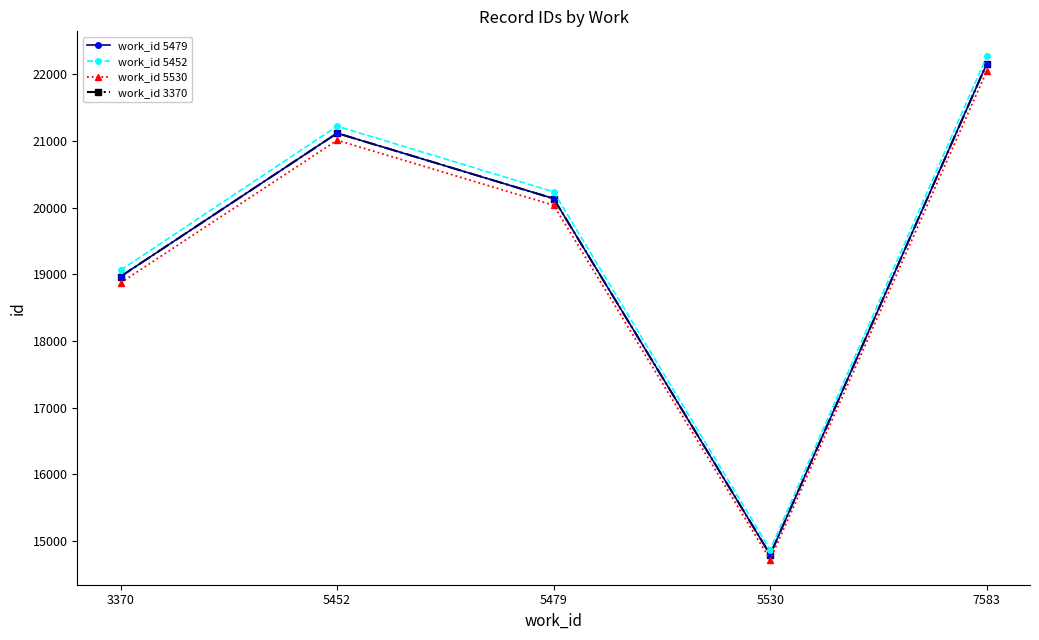

True or false: work_id 3370 has a value of 21118.8 at 5452.

True